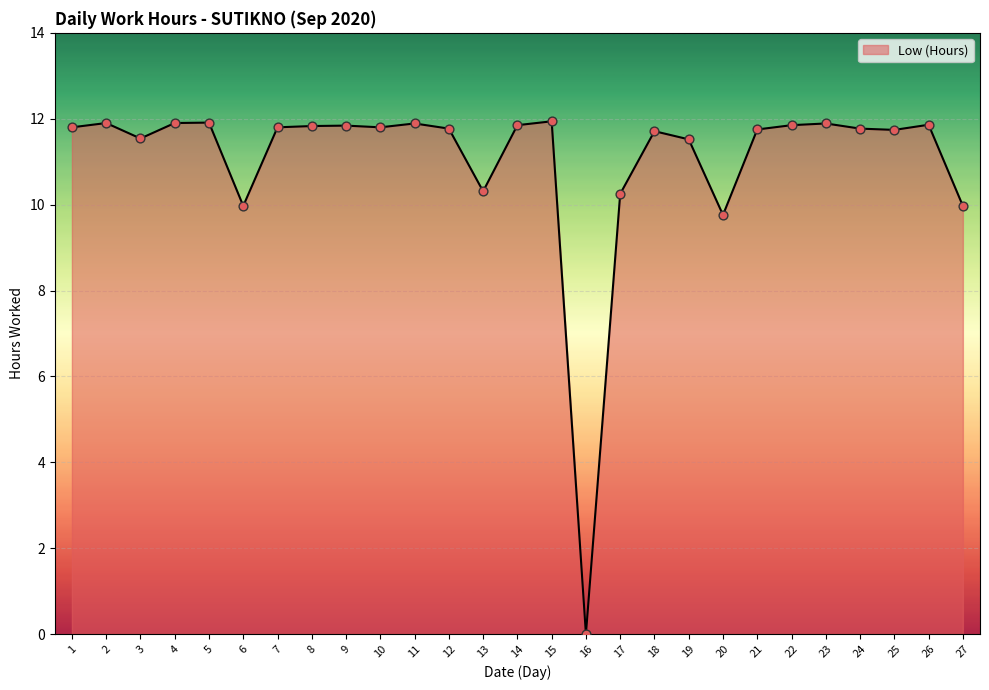

What is the change in value from 20 to 24?

+2.0